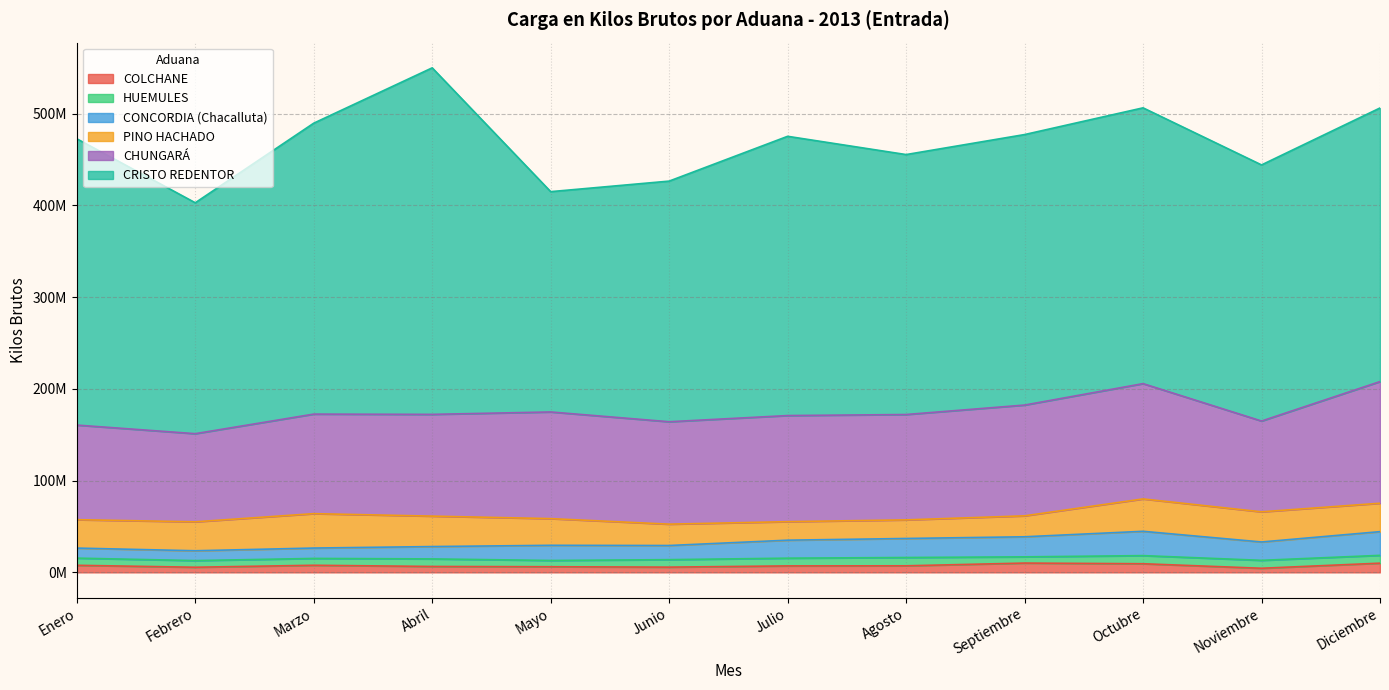

Which series has the widest spread of values?

CRISTO REDENTOR